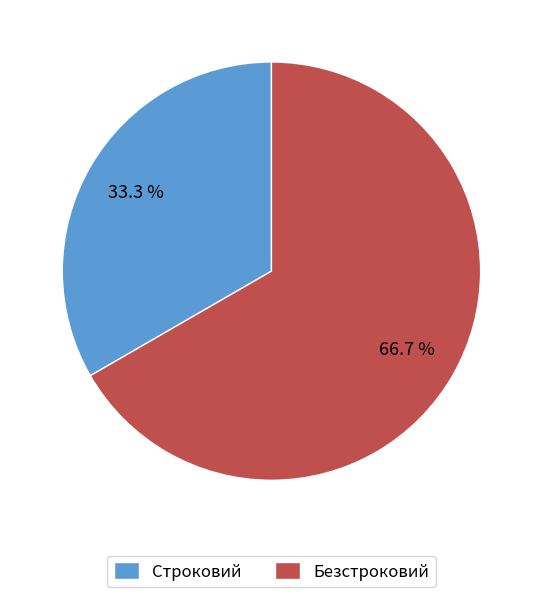

How many segments does this pie chart have?

2